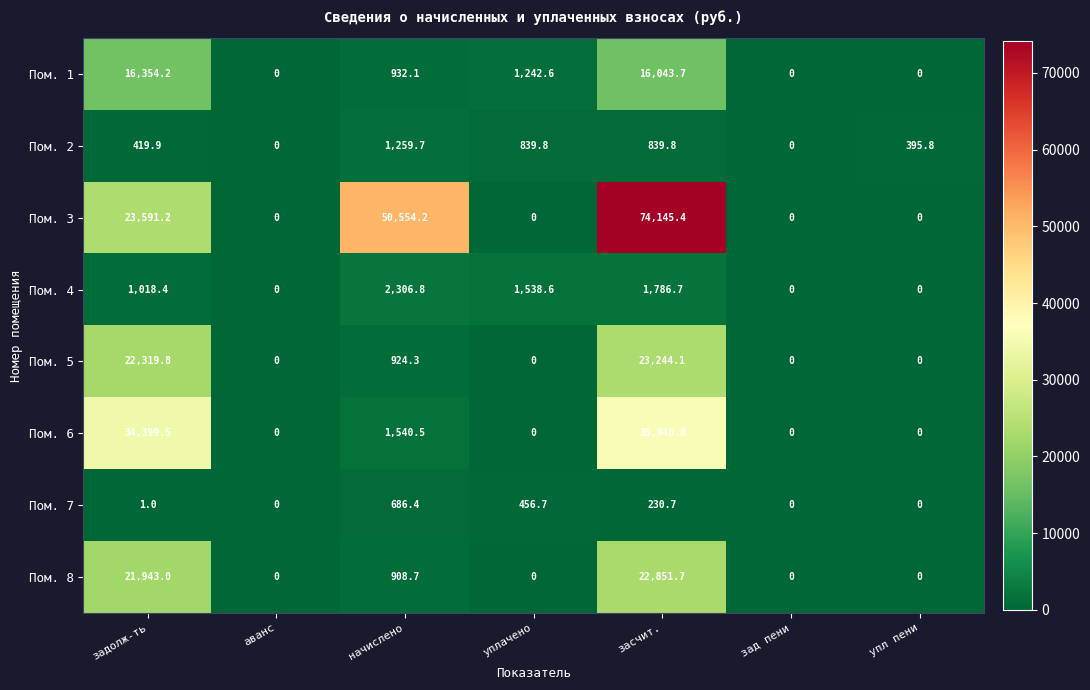

Which label corresponds to the largest value in the chart?

засчит.